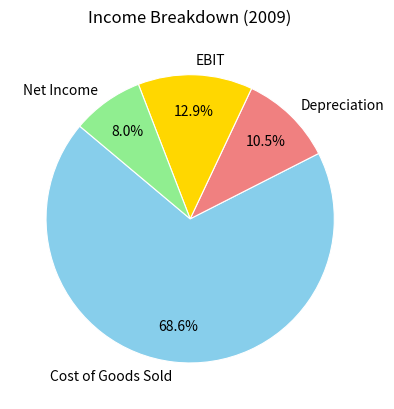

Count the number of slices in the pie.

4